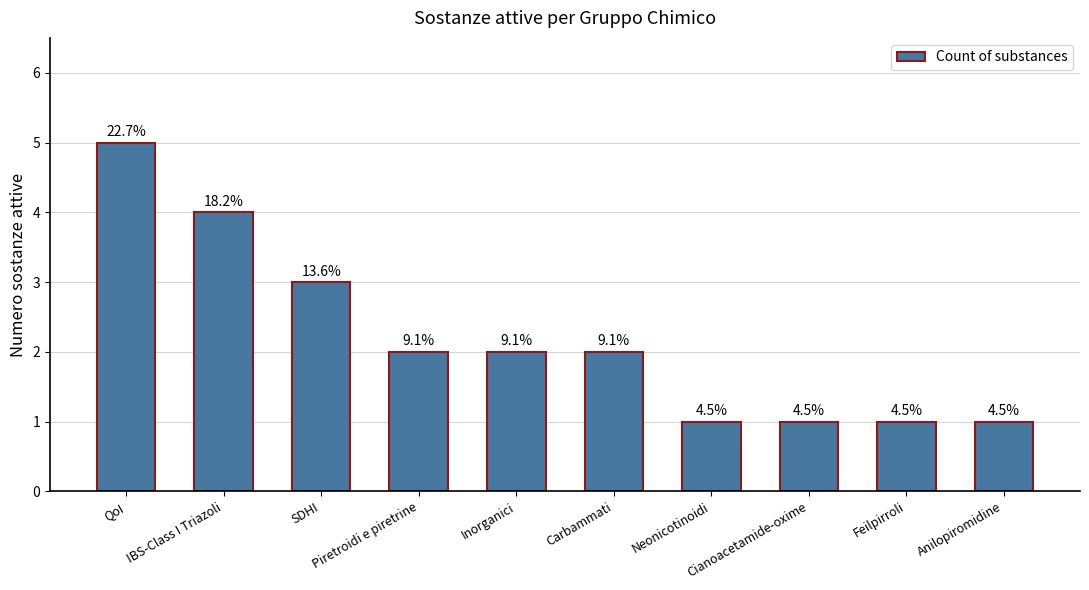

Count the values in the range 1 to 3.

8